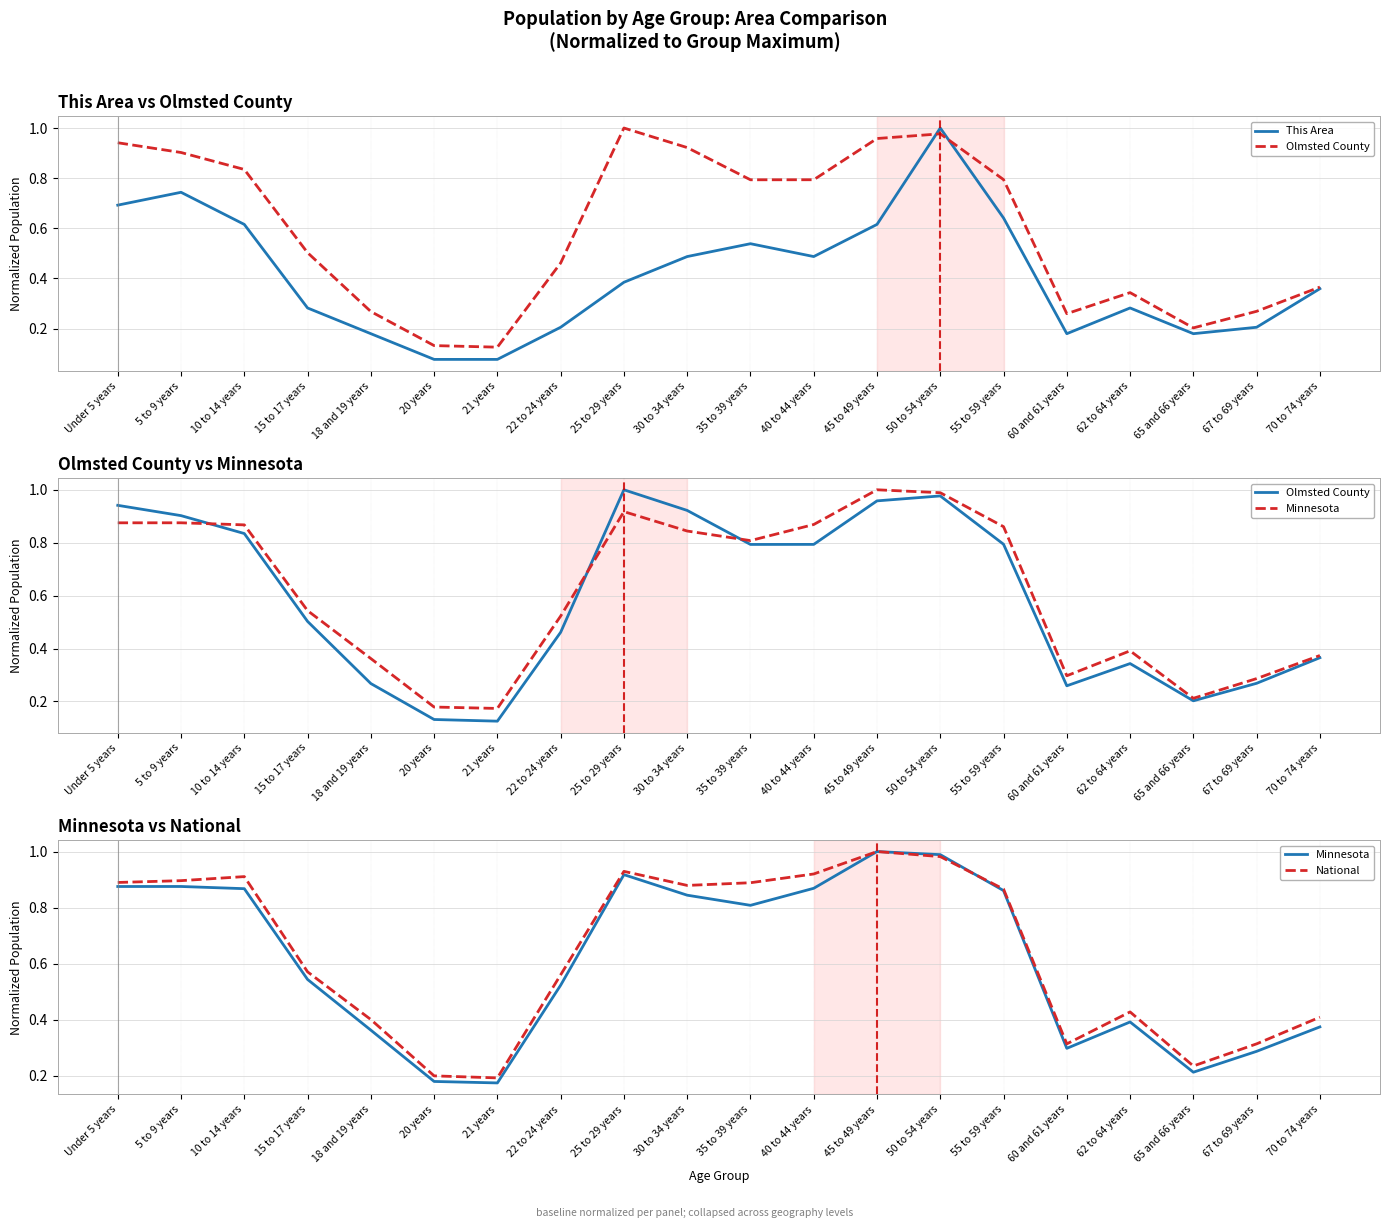

Reading right to left, extract all data points from this chart.

This Area: 0.4	0.2	0.2	0.3	0.2	0.6	1.0	0.6	0.5	0.5	0.5	0.4	0.2	0.1	0.1	0.2	0.3	0.6	0.7	0.7
Olmsted County: 0.4	0.3	0.2	0.3	0.3	0.8	1.0	1.0	0.8	0.8	0.9	1.0	0.5	0.1	0.1	0.3	0.5	0.8	0.9	0.9
Minnesota: 0.4	0.3	0.2	0.4	0.3	0.9	1.0	1.0	0.9	0.8	0.8	0.9	0.5	0.2	0.2	0.4	0.5	0.9	0.9	0.9
National: 0.4	0.3	0.2	0.4	0.3	0.9	1.0	1.0	0.9	0.9	0.9	0.9	0.6	0.2	0.2	0.4	0.6	0.9	0.9	0.9